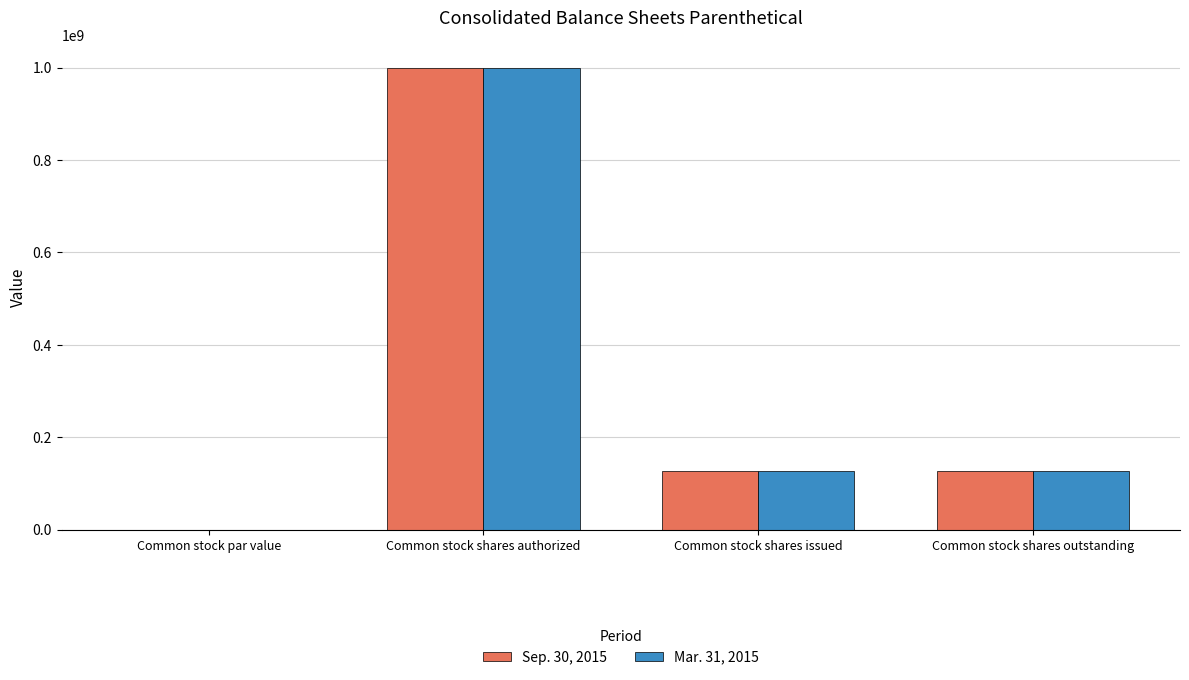

How many groups of bars are there?

4